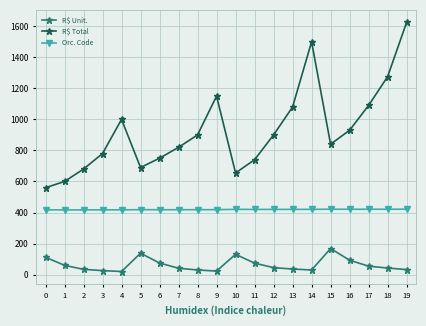

Rank the series by their maximum value, from lowest to highest.

R$ Unit., Orc. Code, R$ Total